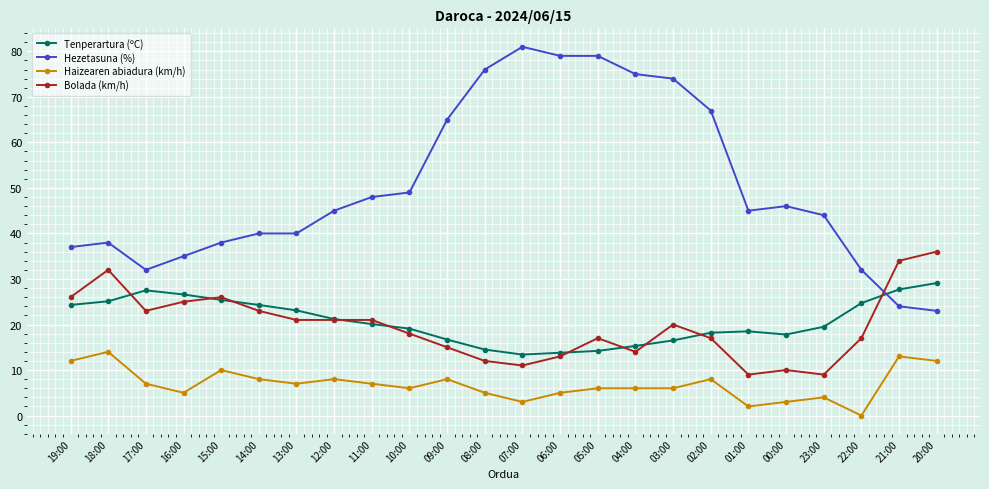

What are all the series names shown in the legend?

Tenperartura (ºC), Hezetasuna (%), Haizearen abiadura (km/h), Bolada (km/h)